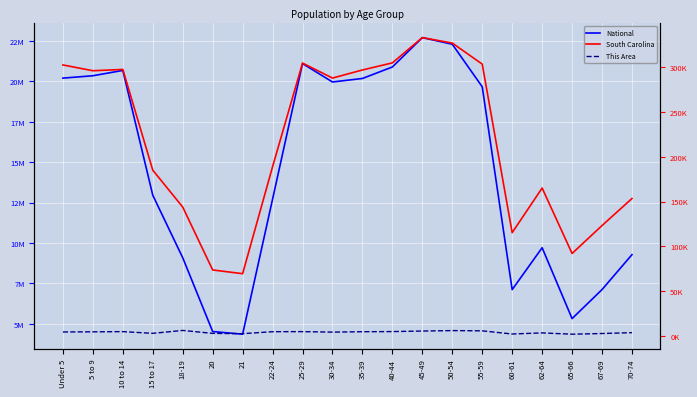

In South Carolina, how many points are lower than both neighbors (excluding endpoints)?

5